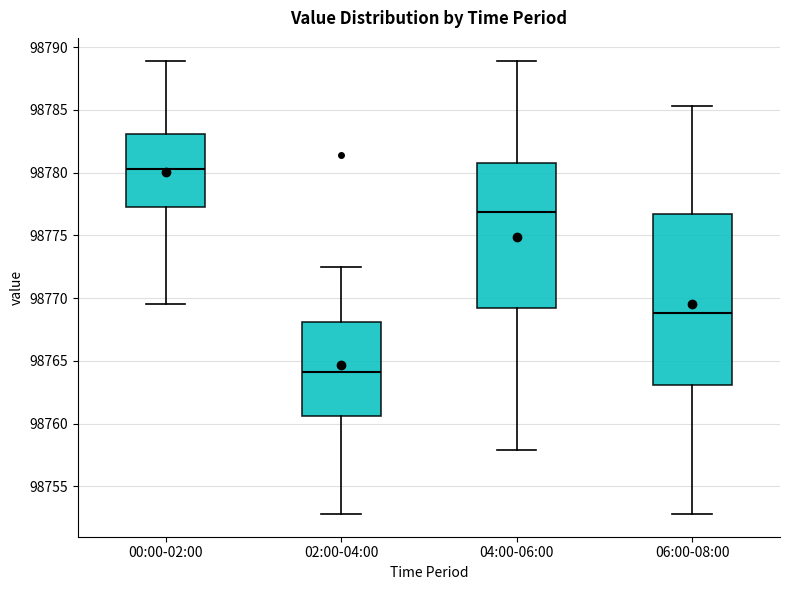

Reading left to right, transcribe this box plot: for each box, give where its median line is, the range the box spans, and where its two whiskers end, as read against the y-axis. The values are not printed on the chart, so give them approximately, as read against the axis.

00:00-02:00: median 98780.5, box 98777.5 to 98783.0, whiskers 98769.5 to 98789.0
02:00-04:00: median 98764.0, box 98760.5 to 98768.0, whiskers 98753.0 to 98772.5
04:00-06:00: median 98777.0, box 98769.0 to 98781.0, whiskers 98758.0 to 98789.0
06:00-08:00: median 98769.0, box 98763.0 to 98776.5, whiskers 98753.0 to 98785.5